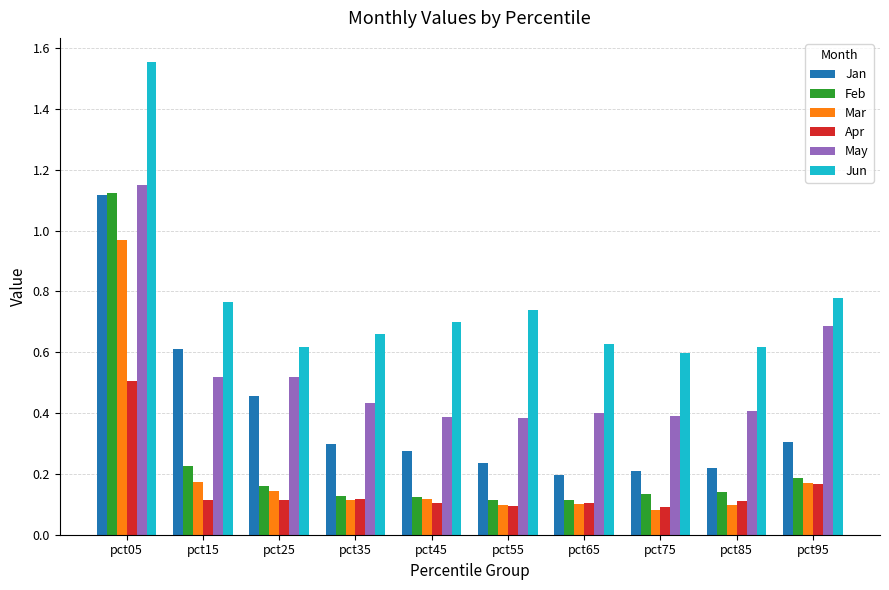

Count the Apr values in the range 0 to 1.

10